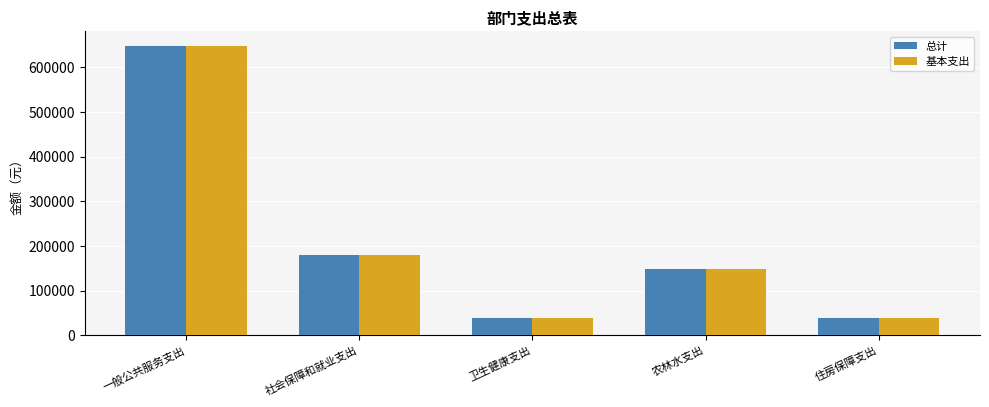

Are the bars grouped side by side (vs. stacked)?

Yes